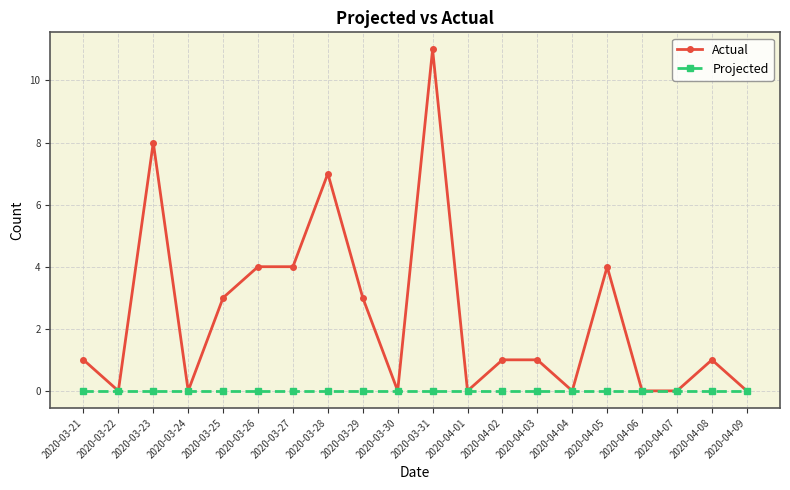

At which category is the sum across all series the highest?

2020-03-31